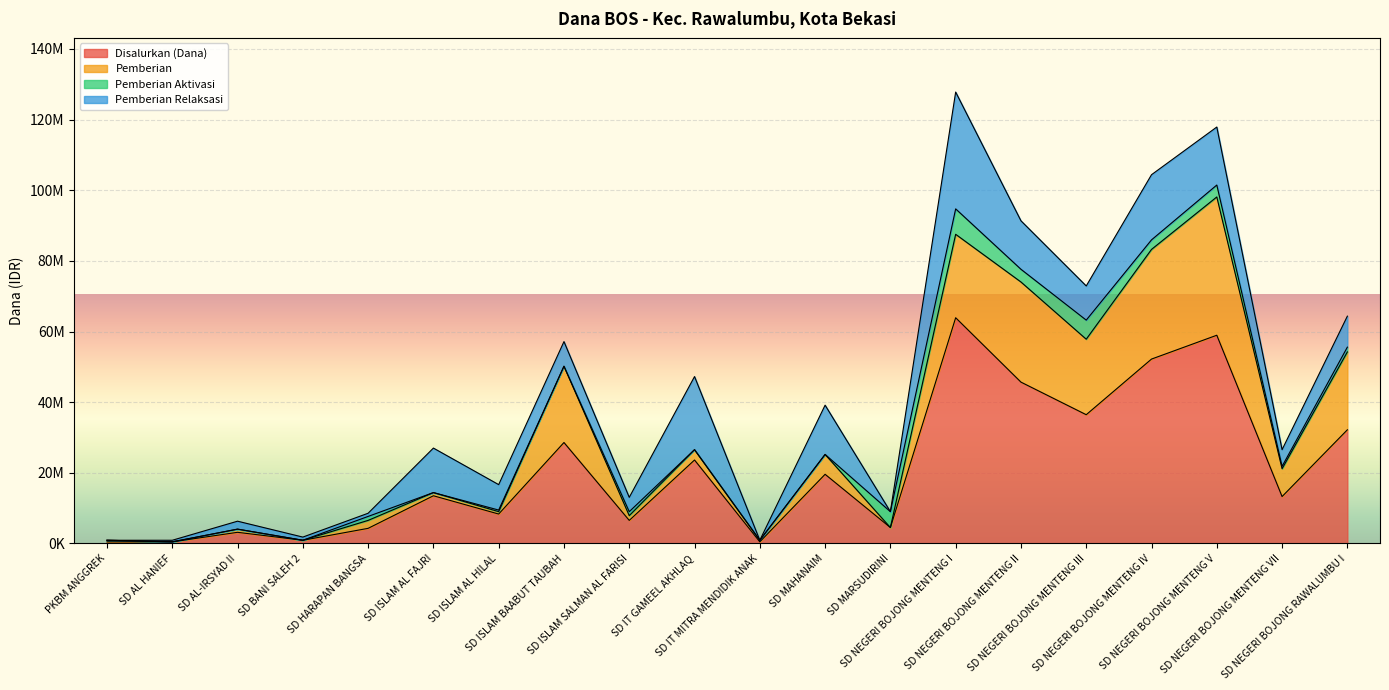

Reading right to left, transcribe all the data shown in this chart.

Disalurkan (Dana): SD NEGERI BOJONG RAWALUMBU I=32175000	SD NEGERI BOJONG MENTENG VII=13275000	SD NEGERI BOJONG MENTENG V=58950000	SD NEGERI BOJONG MENTENG IV=52200000	SD NEGERI BOJONG MENTENG III=36450000	SD NEGERI BOJONG MENTENG II=45675000	SD NEGERI BOJONG MENTENG I=63900000	SD MARSUDIRINI=4500000	SD MAHANAIM=19575000	SD IT MITRA MENDIDIK ANAK=450000	SD IT GAMEEL AKHLAQ=23625000	SD ISLAM SALMAN AL FARISI=6525000	SD ISLAM BAABUT TAUBAH=28575000	SD ISLAM AL HILAL=8325000	SD ISLAM AL FAJRI=13500000	SD HARAPAN BANGSA=4275000	SD BANI SALEH 2=900000	SD AL-IRSYAD II=3150000	SD AL HANIEF=450000	PKBM ANGGREK=450000
Pemberian: SD NEGERI BOJONG RAWALUMBU I=22050000	SD NEGERI BOJONG MENTENG VII=7875000	SD NEGERI BOJONG MENTENG V=39150000	SD NEGERI BOJONG MENTENG IV=31050000	SD NEGERI BOJONG MENTENG III=21375000	SD NEGERI BOJONG MENTENG II=28350000	SD NEGERI BOJONG MENTENG I=23625000	SD MARSUDIRINI=0	SD MAHANAIM=5625000	SD IT MITRA MENDIDIK ANAK=450000	SD IT GAMEEL AKHLAQ=2925000	SD ISLAM SALMAN AL FARISI=1350000	SD ISLAM BAABUT TAUBAH=21600000	SD ISLAM AL HILAL=675000	SD ISLAM AL FAJRI=900000	SD HARAPAN BANGSA=2250000	SD BANI SALEH 2=0	SD AL-IRSYAD II=900000	SD AL HANIEF=0	PKBM ANGGREK=450000
Pemberian Aktivasi: SD NEGERI BOJONG RAWALUMBU I=1350000	SD NEGERI BOJONG MENTENG VII=675000	SD NEGERI BOJONG MENTENG V=3375000	SD NEGERI BOJONG MENTENG IV=2700000	SD NEGERI BOJONG MENTENG III=5400000	SD NEGERI BOJONG MENTENG II=3600000	SD NEGERI BOJONG MENTENG I=7200000	SD MARSUDIRINI=4500000	SD MAHANAIM=0	SD IT MITRA MENDIDIK ANAK=0	SD IT GAMEEL AKHLAQ=0	SD ISLAM SALMAN AL FARISI=1125000	SD ISLAM BAABUT TAUBAH=0	SD ISLAM AL HILAL=450000	SD ISLAM AL FAJRI=0	SD HARAPAN BANGSA=1125000	SD BANI SALEH 2=0	SD AL-IRSYAD II=0	SD AL HANIEF=0	PKBM ANGGREK=0
Pemberian Relaksasi: SD NEGERI BOJONG RAWALUMBU I=8775000	SD NEGERI BOJONG MENTENG VII=4725000	SD NEGERI BOJONG MENTENG V=16425000	SD NEGERI BOJONG MENTENG IV=18450000	SD NEGERI BOJONG MENTENG III=9675000	SD NEGERI BOJONG MENTENG II=13725000	SD NEGERI BOJONG MENTENG I=33075000	SD MARSUDIRINI=0	SD MAHANAIM=13950000	SD IT MITRA MENDIDIK ANAK=0	SD IT GAMEEL AKHLAQ=20700000	SD ISLAM SALMAN AL FARISI=4050000	SD ISLAM BAABUT TAUBAH=6975000	SD ISLAM AL HILAL=7200000	SD ISLAM AL FAJRI=12600000	SD HARAPAN BANGSA=900000	SD BANI SALEH 2=900000	SD AL-IRSYAD II=2250000	SD AL HANIEF=450000	PKBM ANGGREK=0